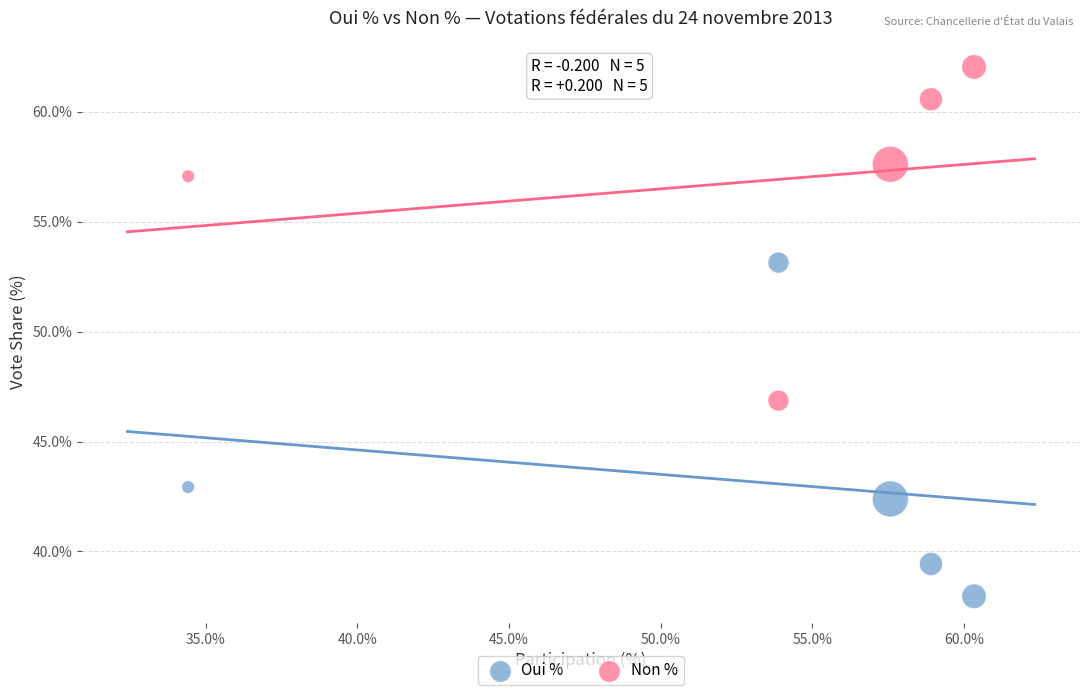

What is the X range (max minus min) for the scatter plot?

25.9